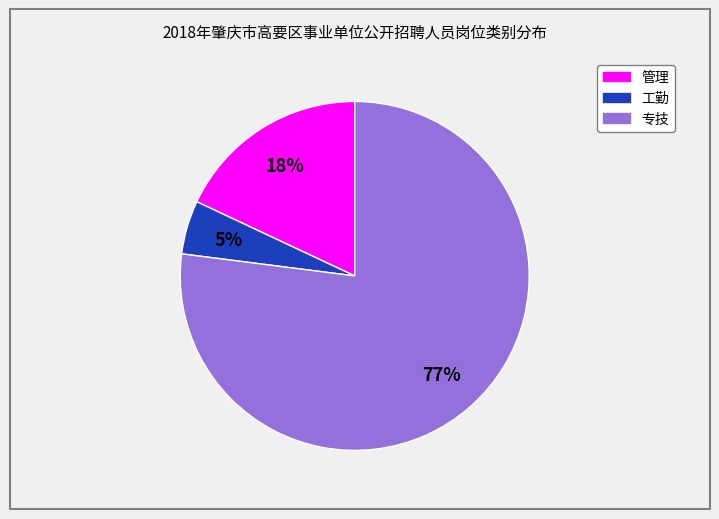

Is there a majority slice in this chart?

Yes